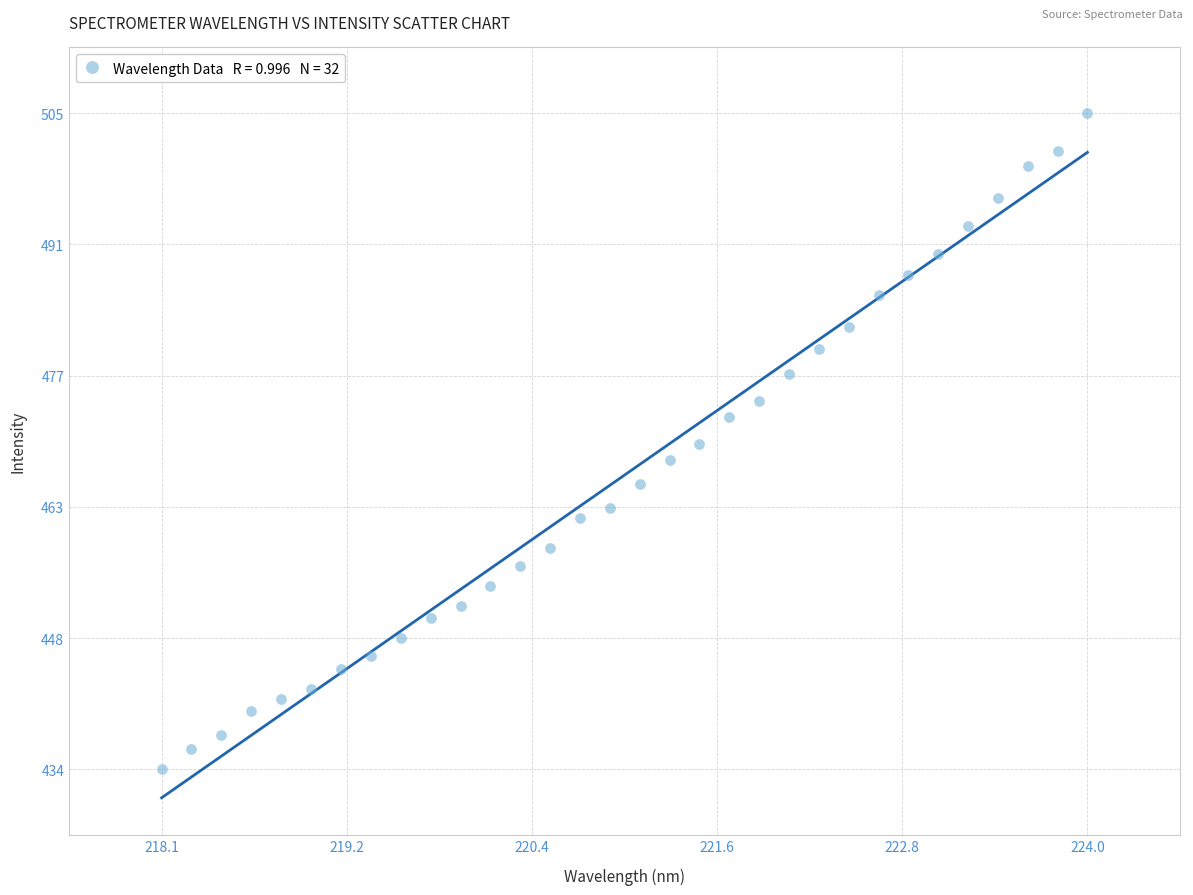

What is the range of X values (max minus min)?

5.9